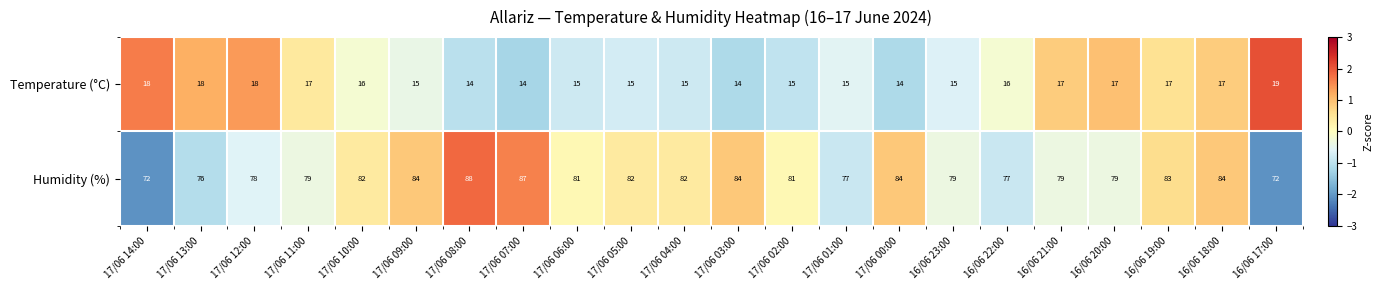

List the series in order of their overall mean, lowest first.

Temperature (°C), Humidity (%)